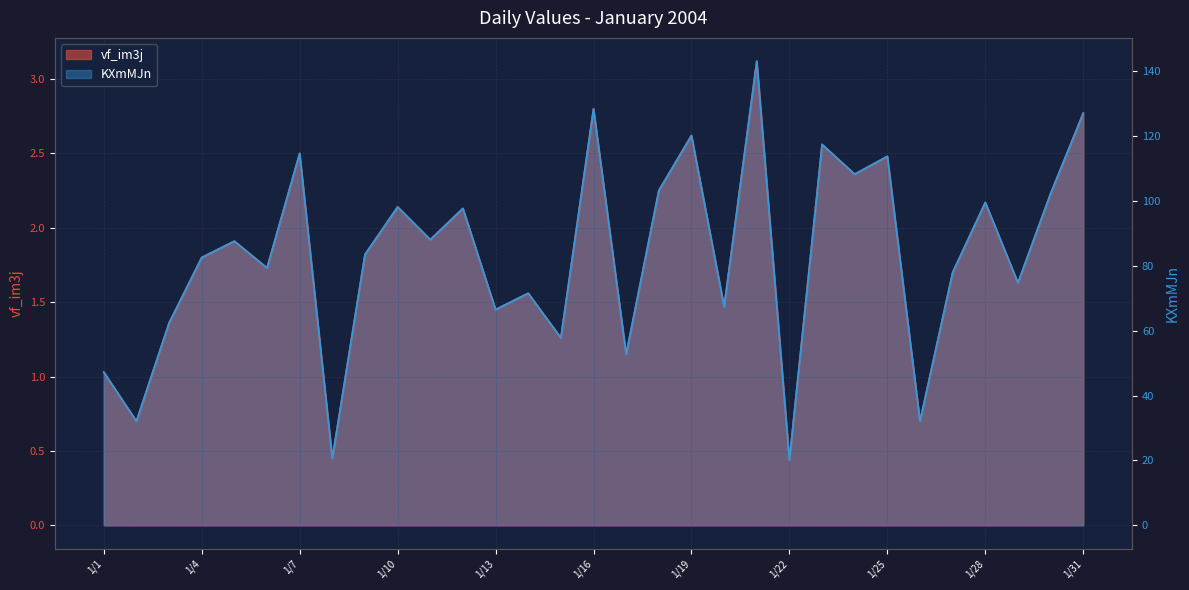

Rank the series by their average value, from highest to lowest.

KXmMJn, vf_im3j